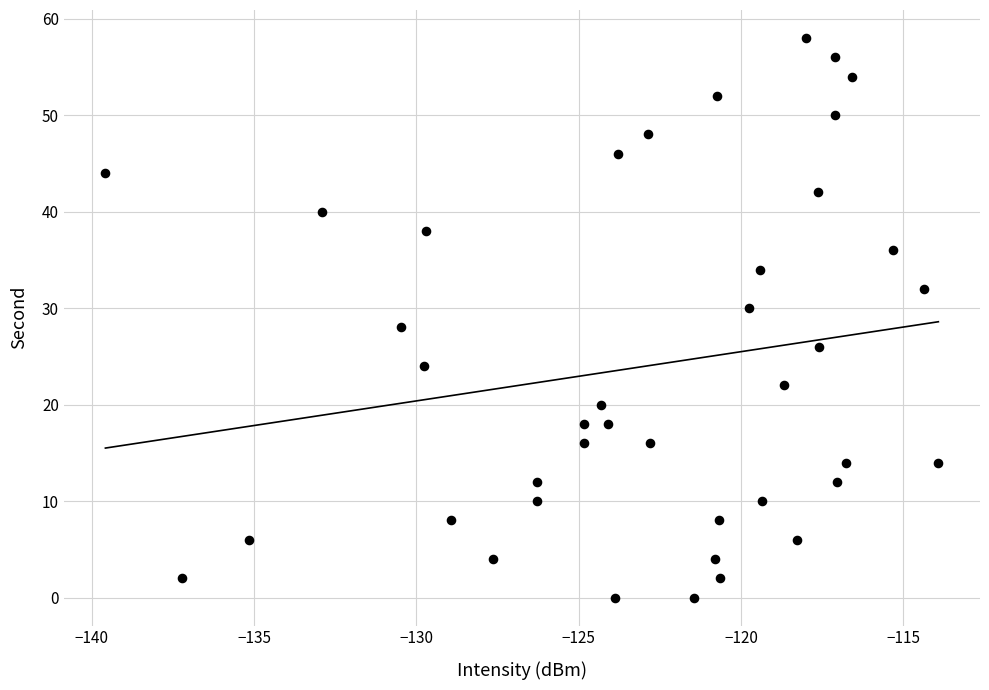

What is the range of Y values (max minus min)?

58